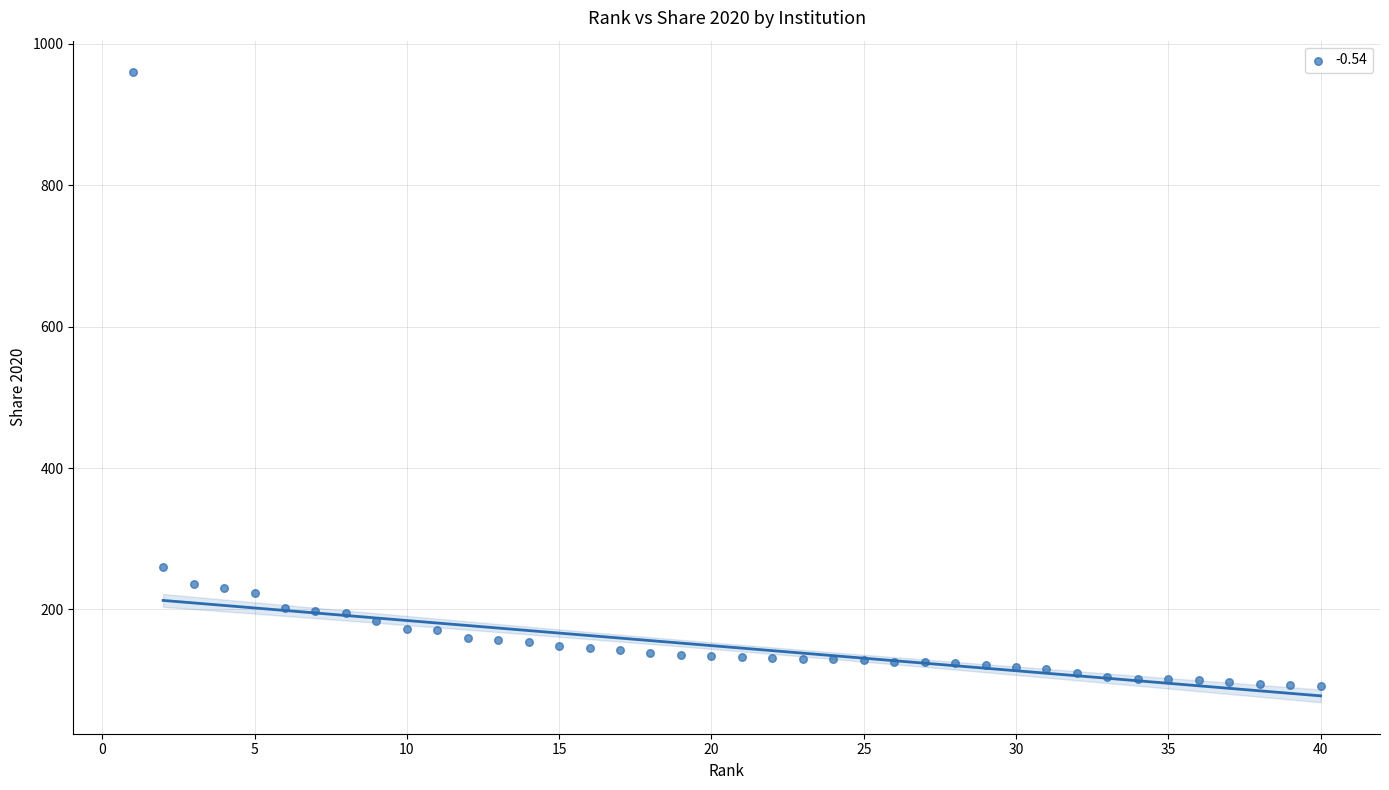

What is the range of X values (max minus min)?

39.0